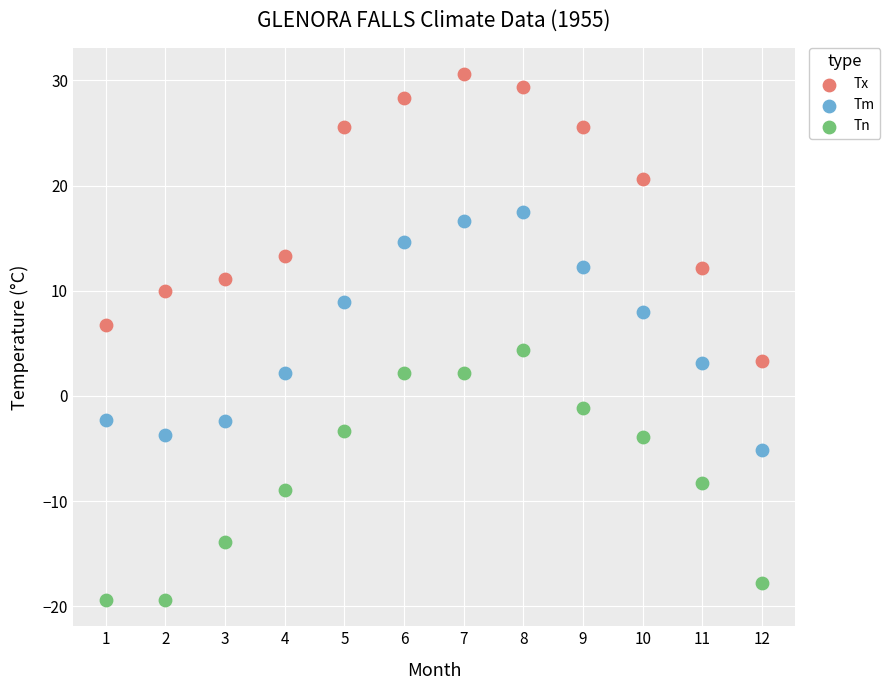

Which series has the largest Y range (max minus min)?

Tx